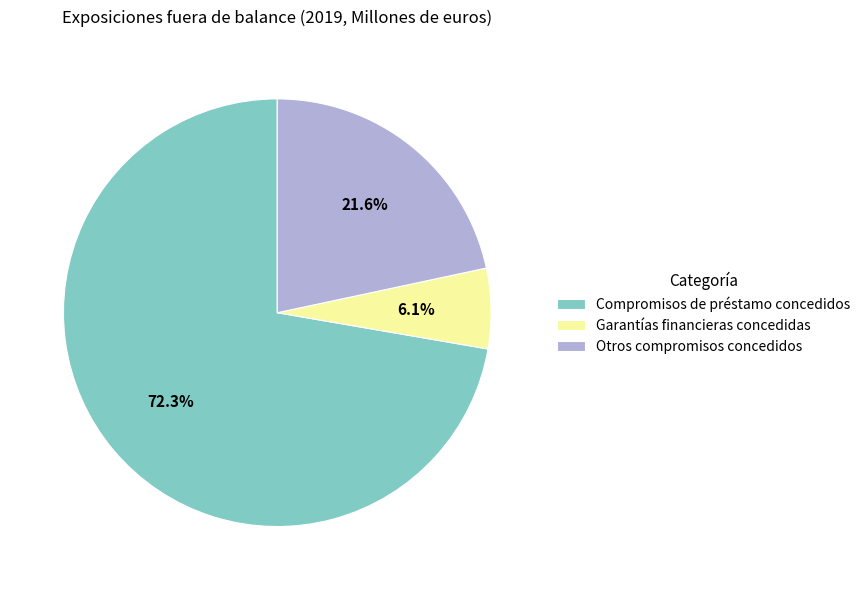

Is it true that Garantías financieras concedidas is 12% of the pie?

False